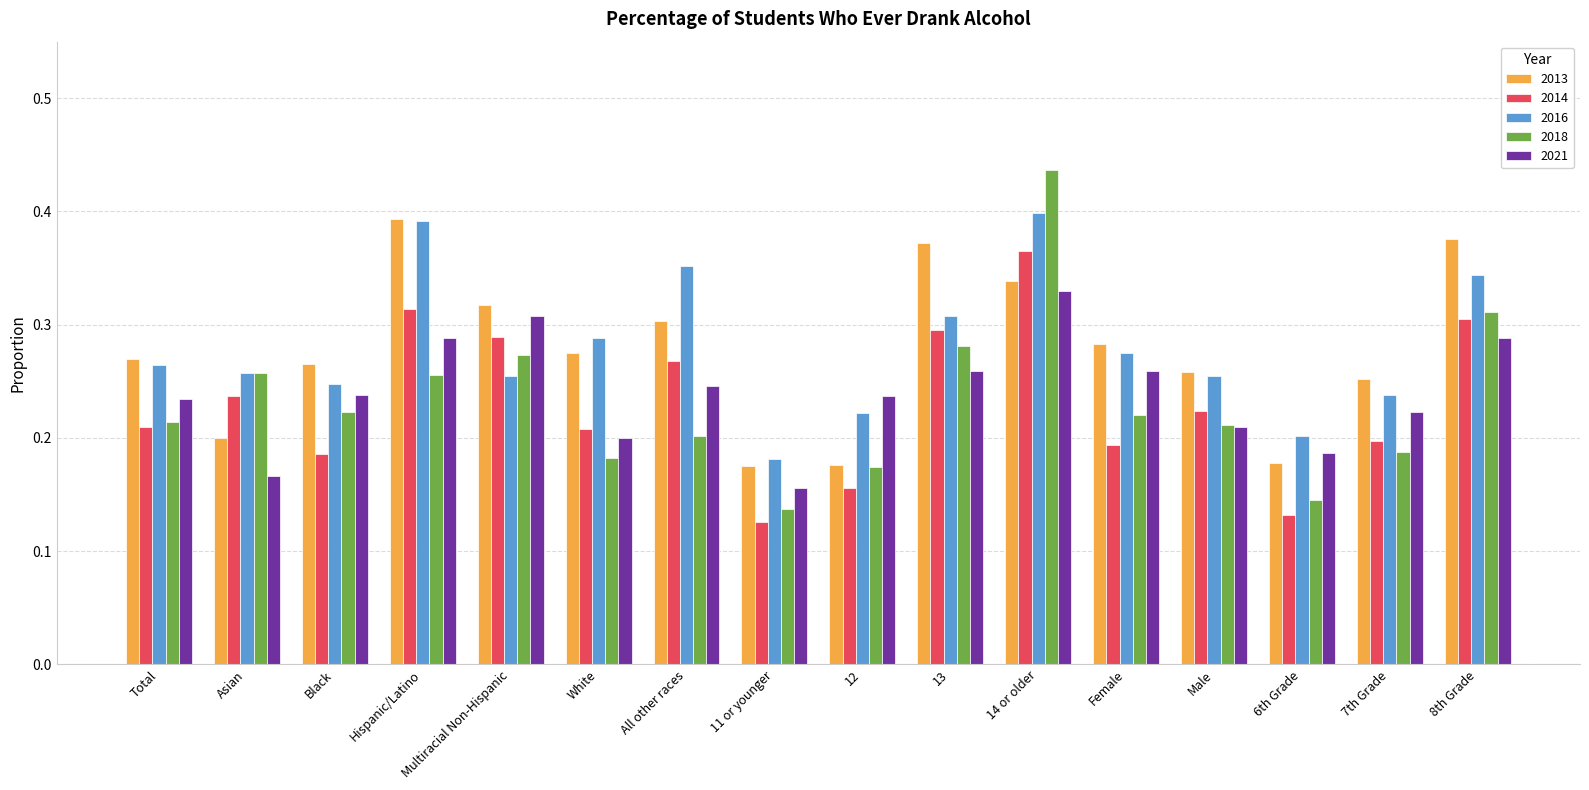

At which category is the sum across all series the highest?

14 or older